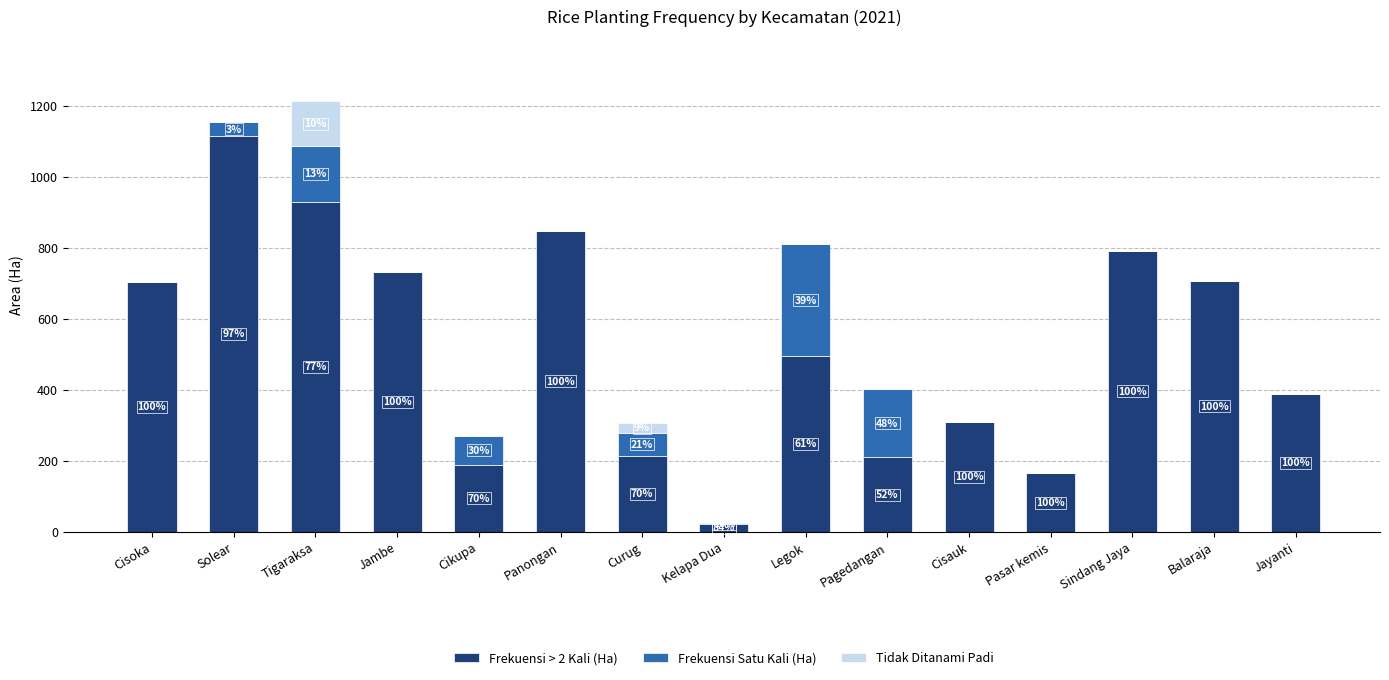

At which label is Frekuensi Satu Kali (Ha) closest to 157?

Tigaraksa